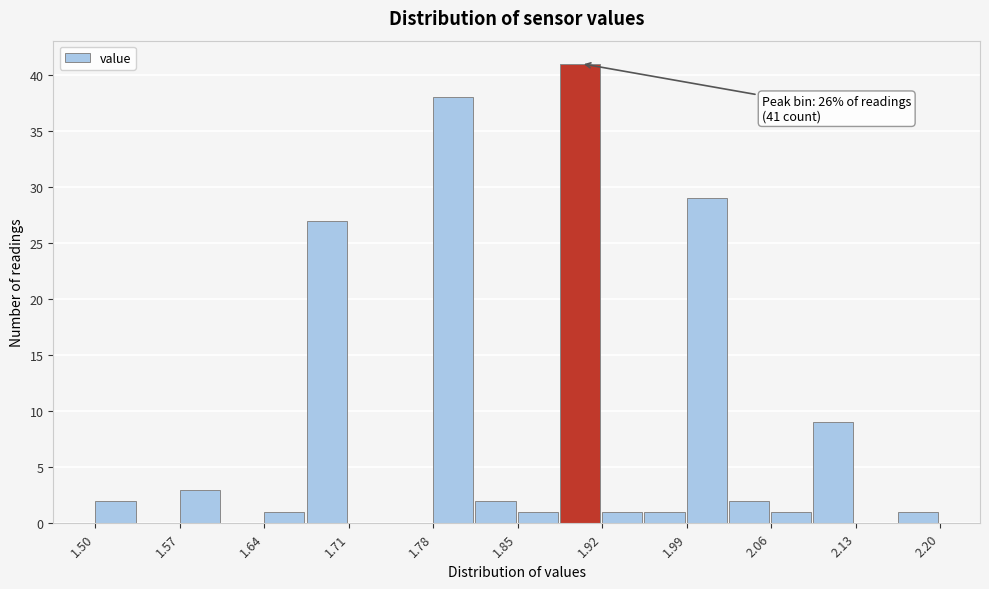

Around what value on the x-axis is the tallest bar? Give the approximate position of its centre, as read against the axis.

1.90